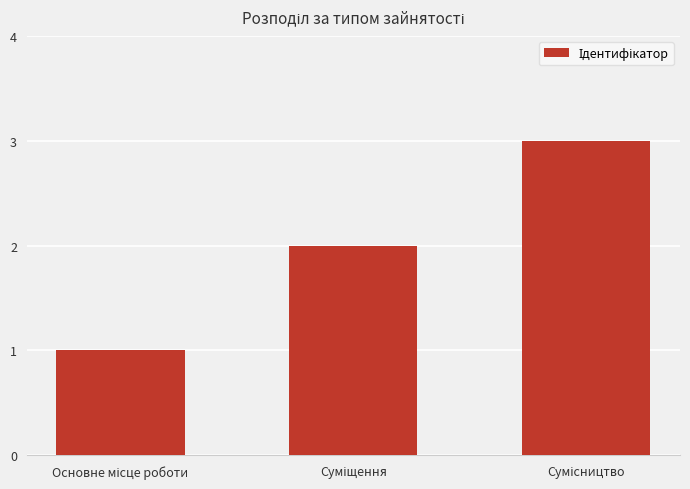

What is the sum of all values?

6